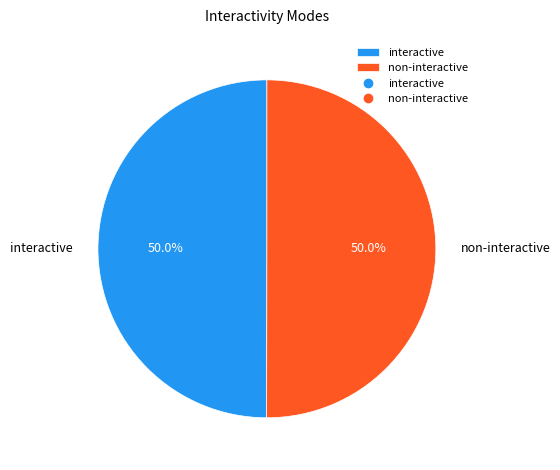

How many slices are in this pie chart?

2